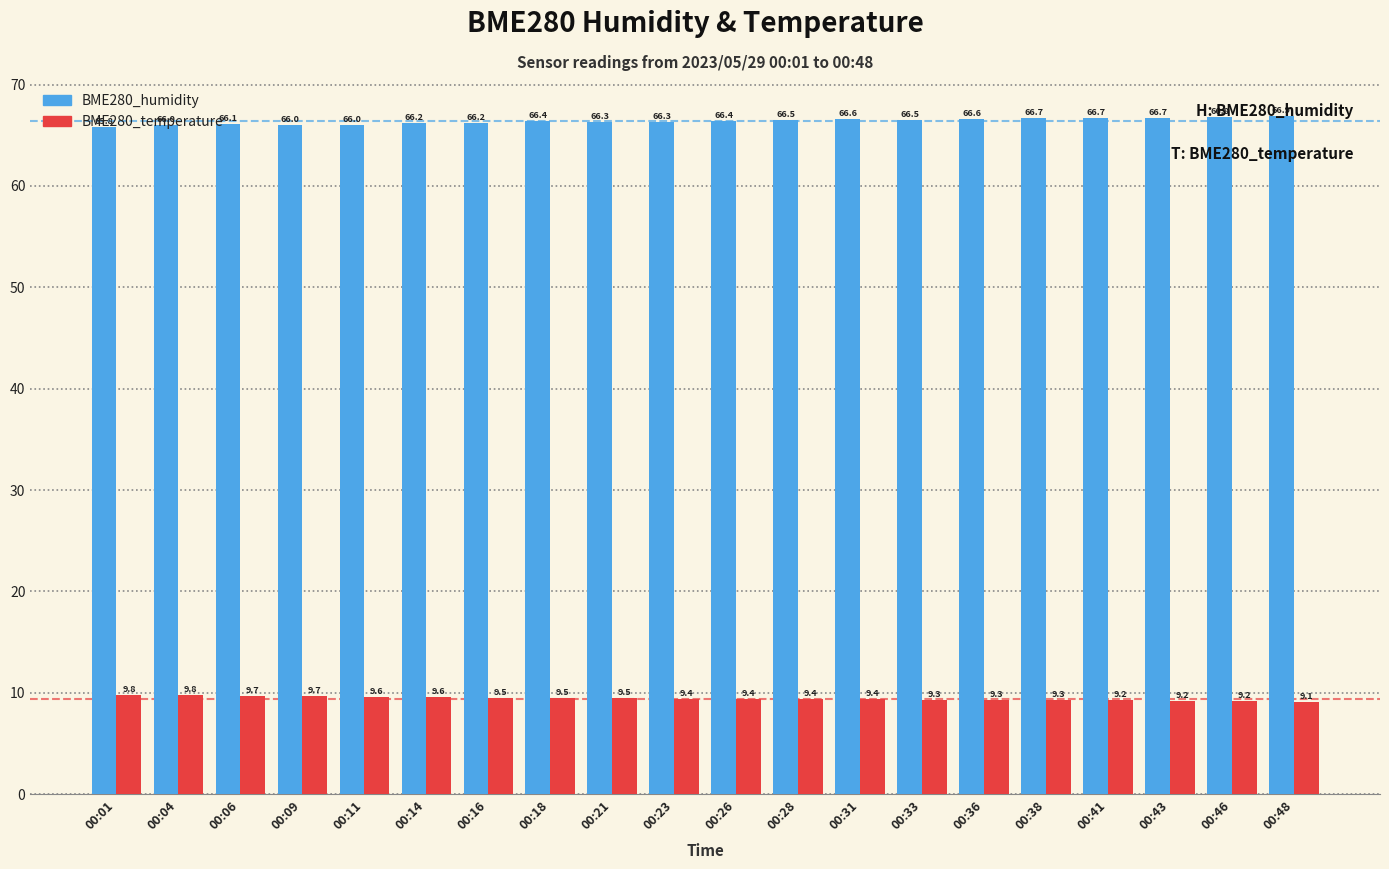

At which label is BME280_temperature closest to 9?

00:48